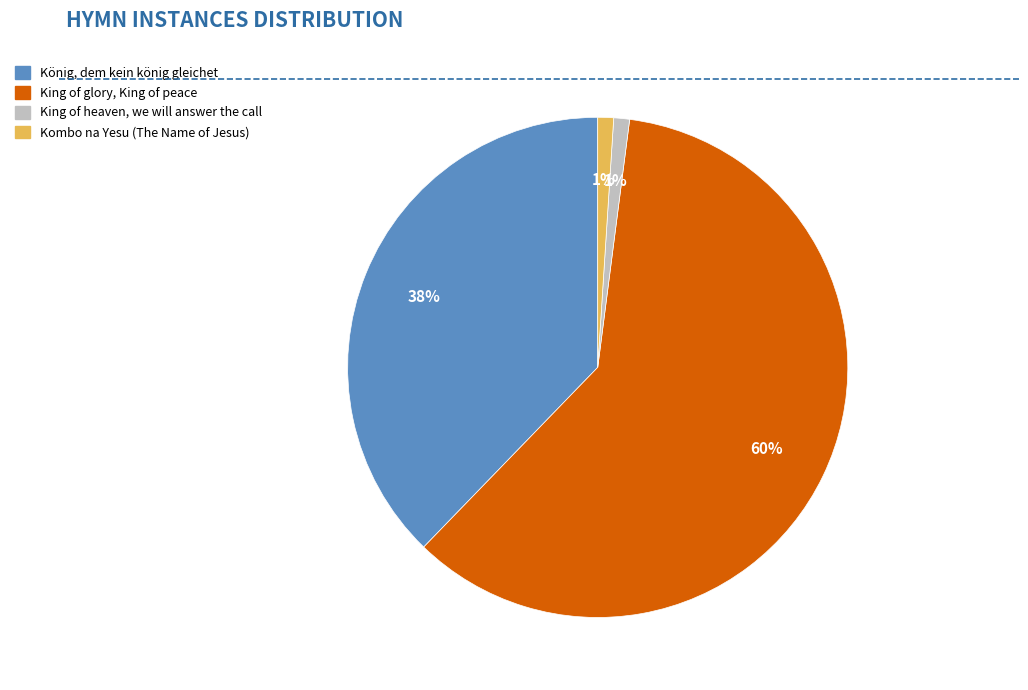

What percentage is the King of heaven, we will answer the call slice, to the nearest percent?

1%